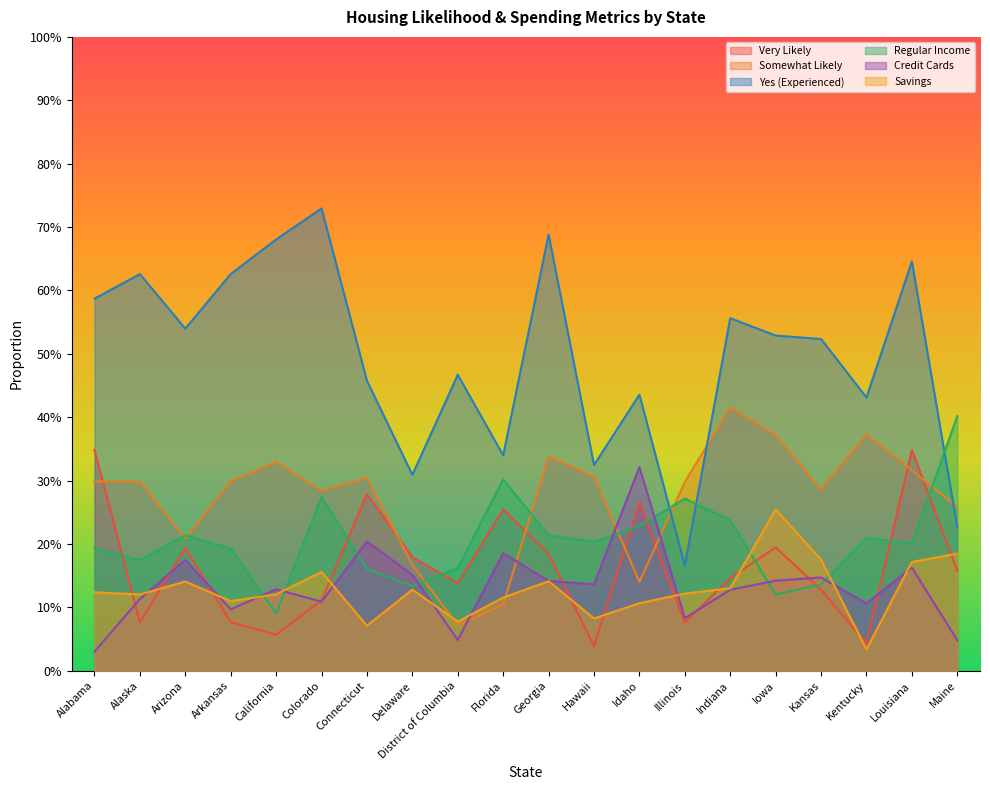

Which category has the lowest value across all series?

Alabama